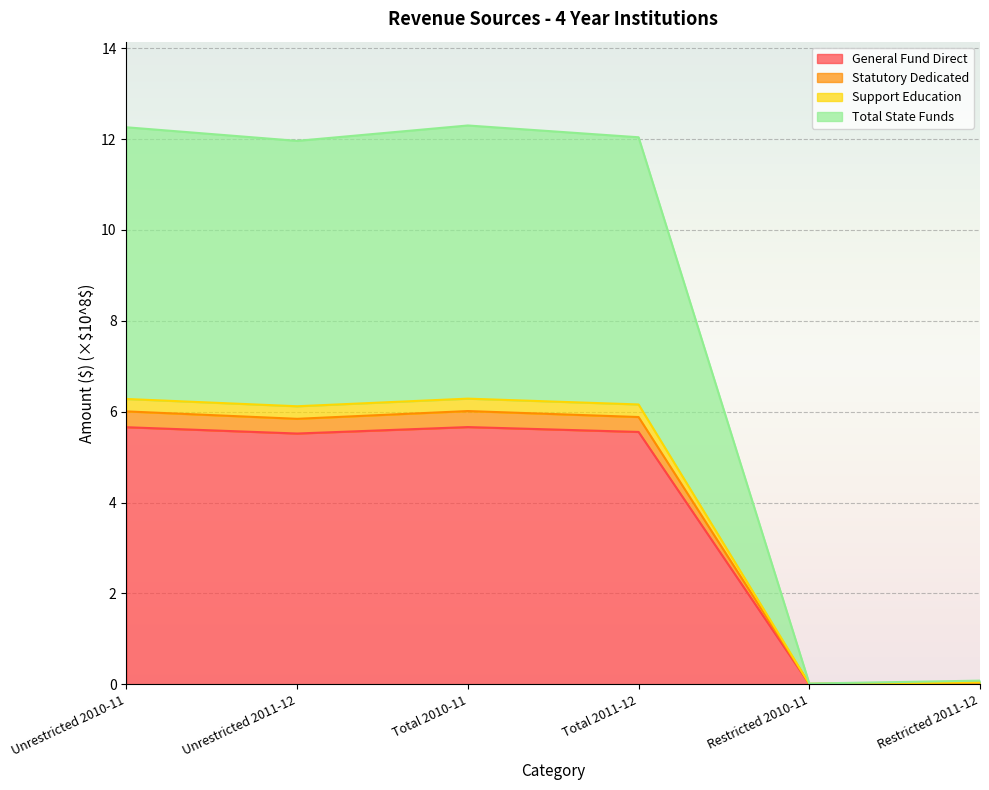

Where does the General Fund Direct series first go above 5?

Unrestricted 2010-11